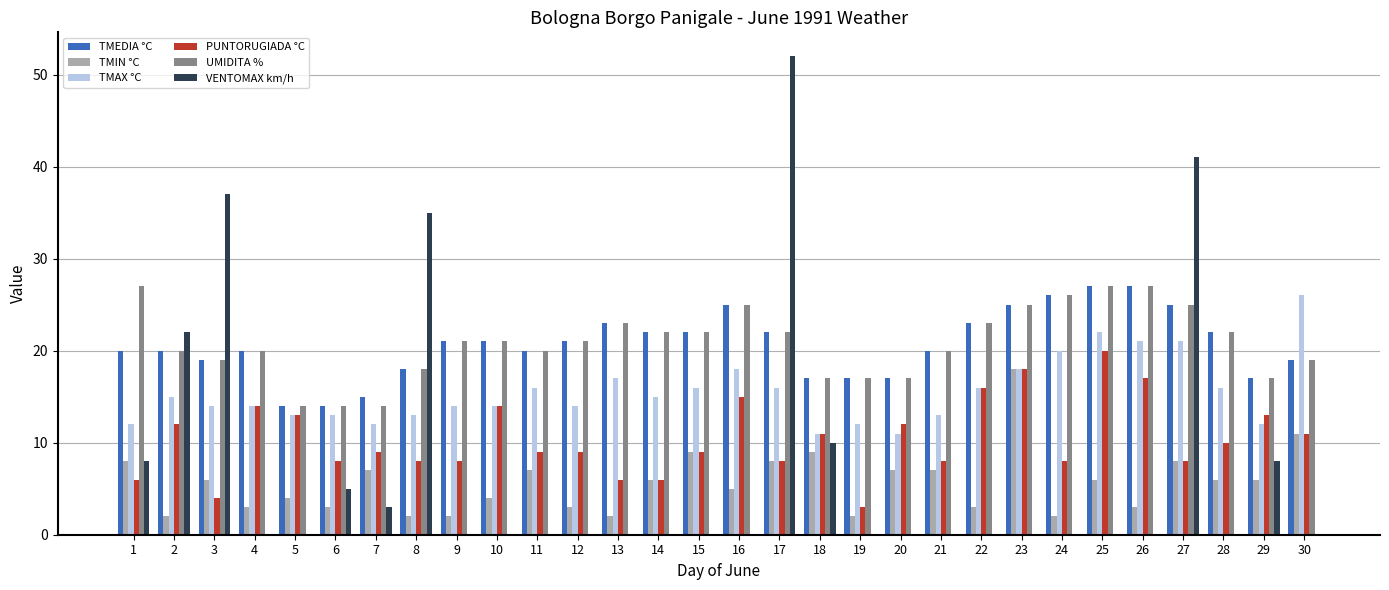

Is the value of UMIDITA % at 25 greater than the value of PUNTORUGIADA °C at 6?

Yes